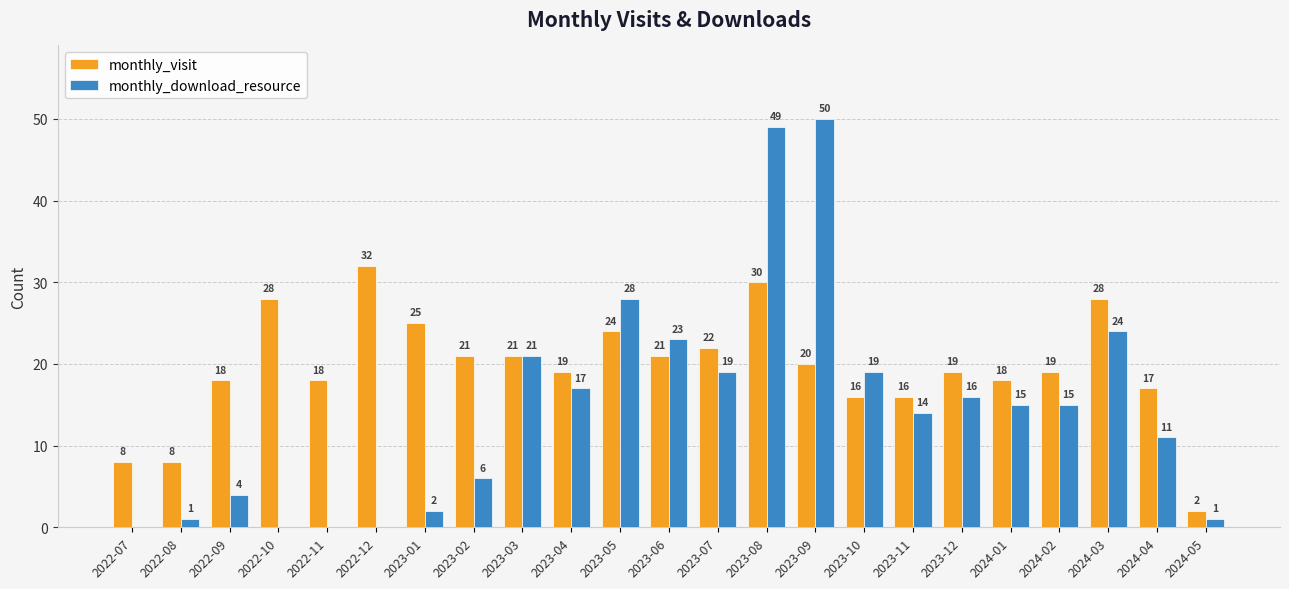

What is the sum of the monthly_download_resource values at 2023-10 and 2024-02?

34